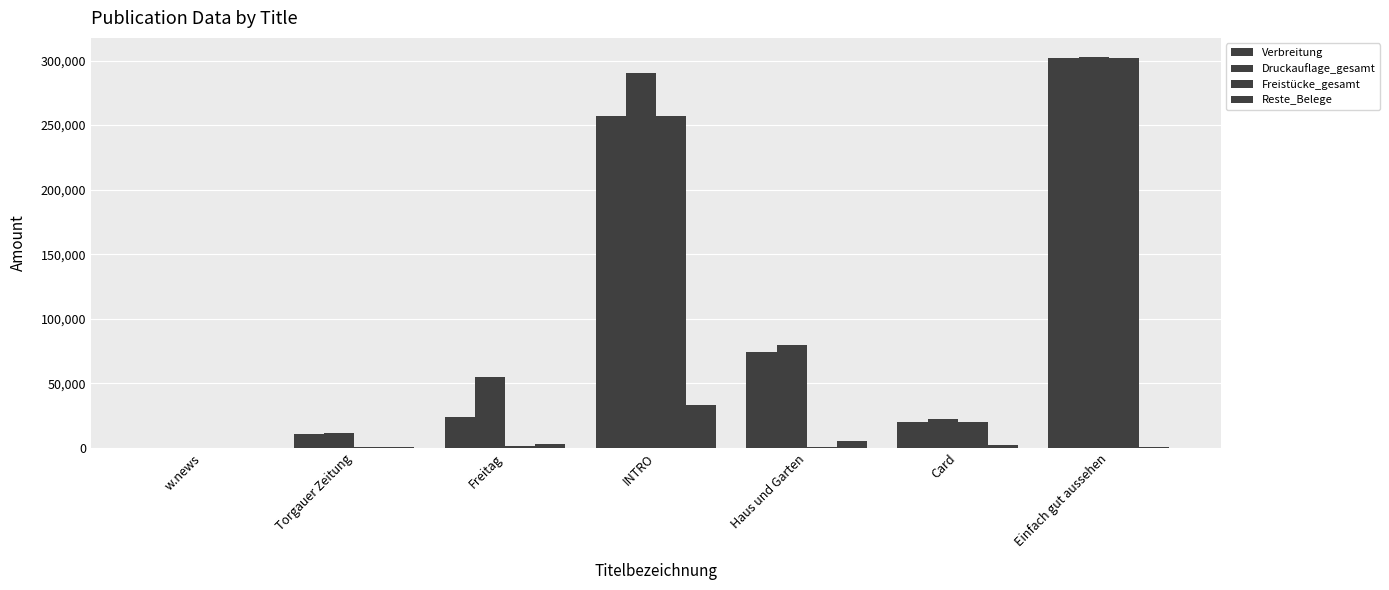

How many categories are shown in the chart?

7